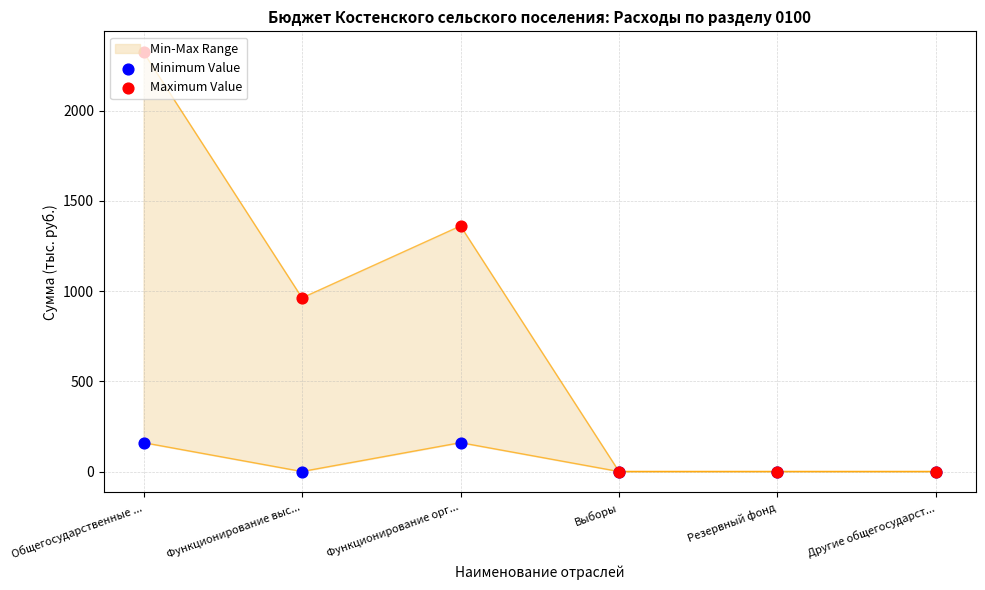

Is the value of Minimum Value at Резервный фонд greater than the value of Maximum Value at Функционирование выс...?

No